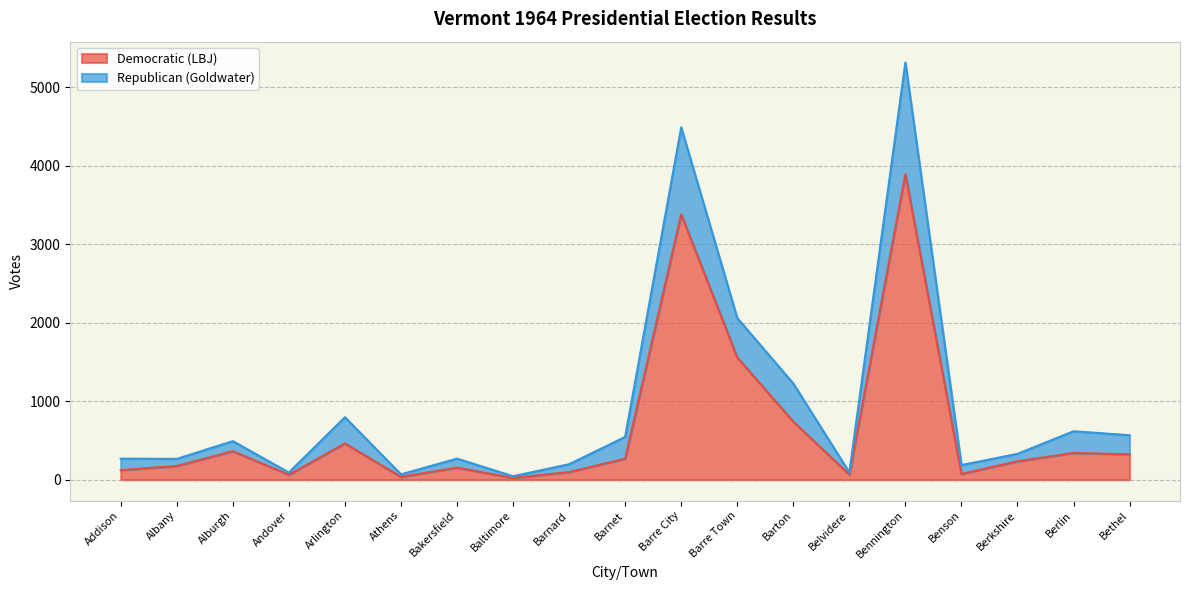

Where is Democratic (LBJ) nearest to the value 1957?

Barre Town